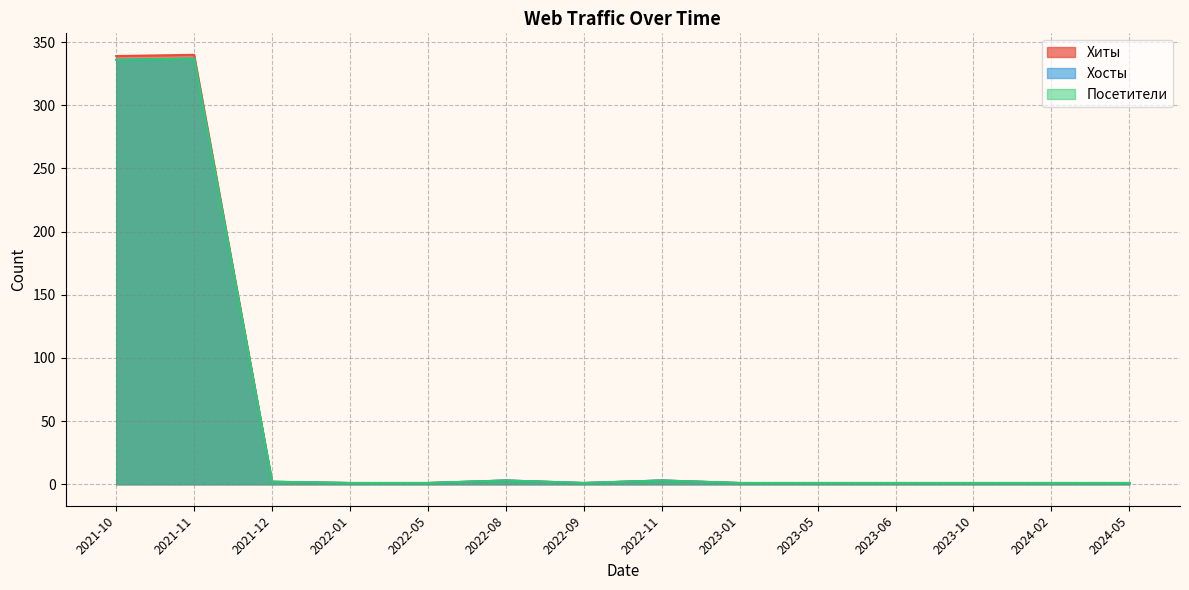

Is it true that Посетители equals 3 at 2022-11?

True